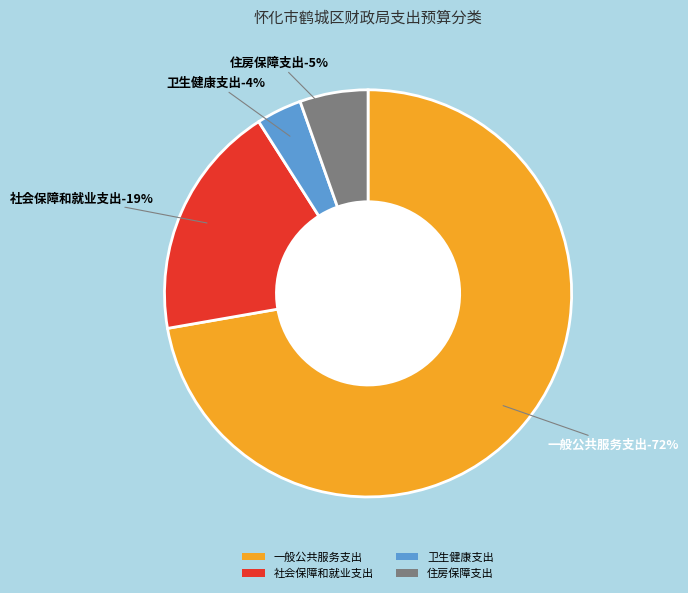

Is it true that 卫生健康支出 is 15% of the pie?

False